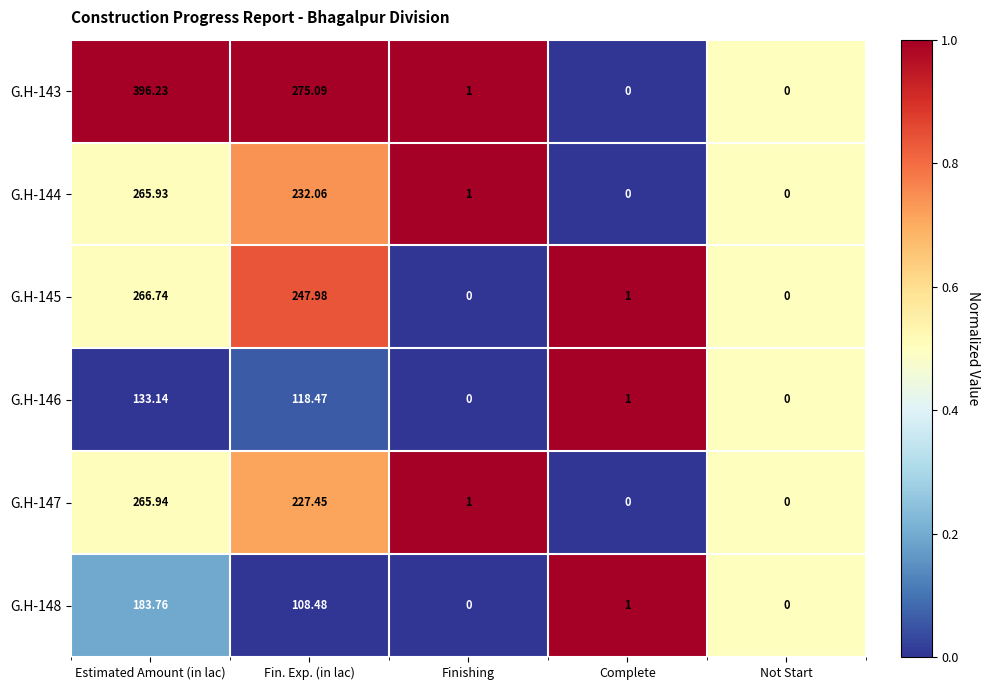

Rank the series by their maximum value, from highest to lowest.

G.H-143, G.H-145, G.H-147, G.H-144, G.H-148, G.H-146